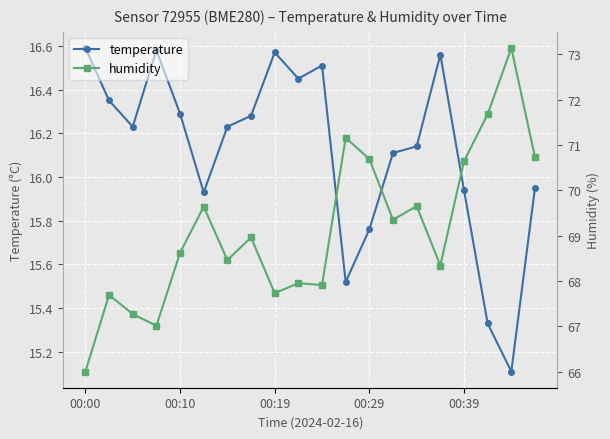

True or false: temperature and humidity cross at least once.

False